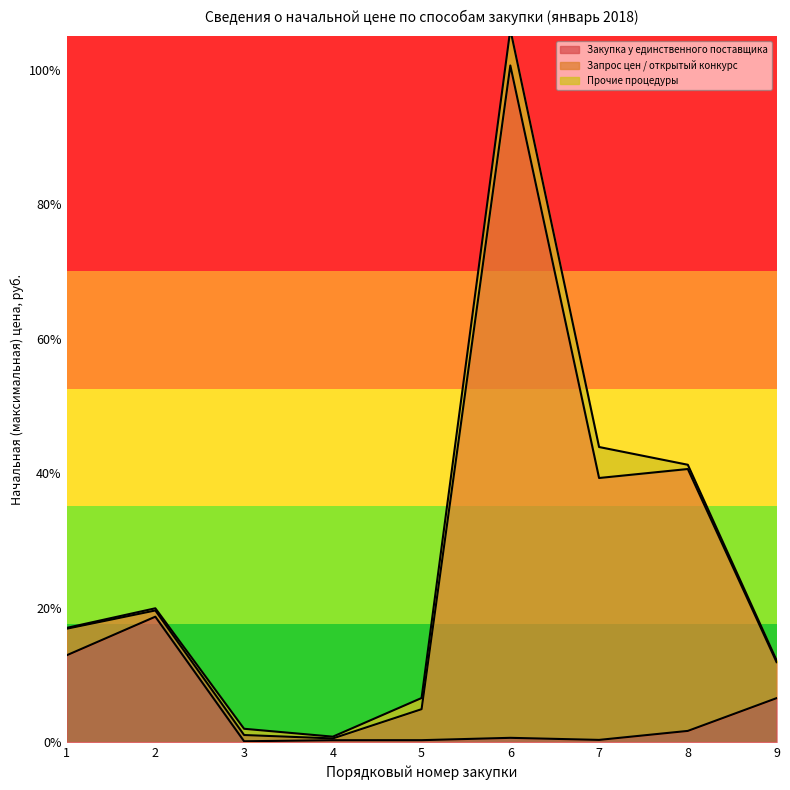

The Запрос цен / открытый конкурс series shows 0.0 at 3. True or false?

False